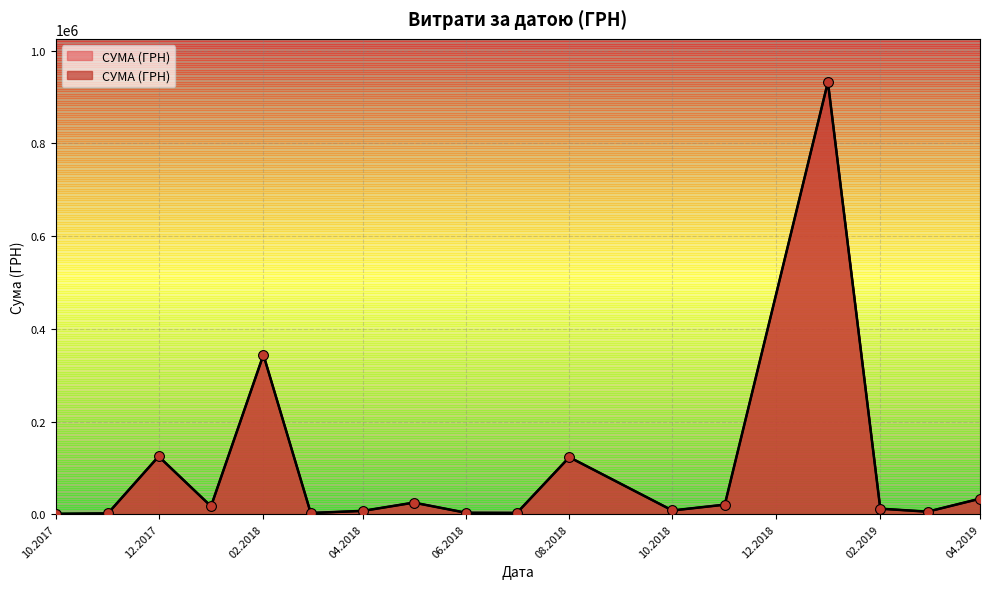

What is the change in value from 01.03.2018 to 12.10.2017?

-1839.6